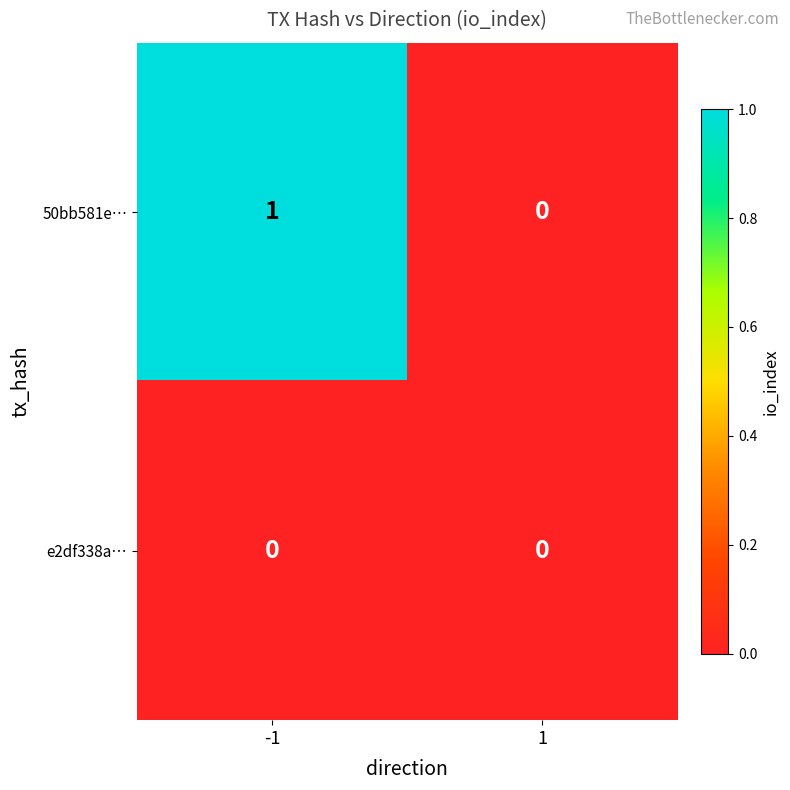

How many data points does each series have?

2